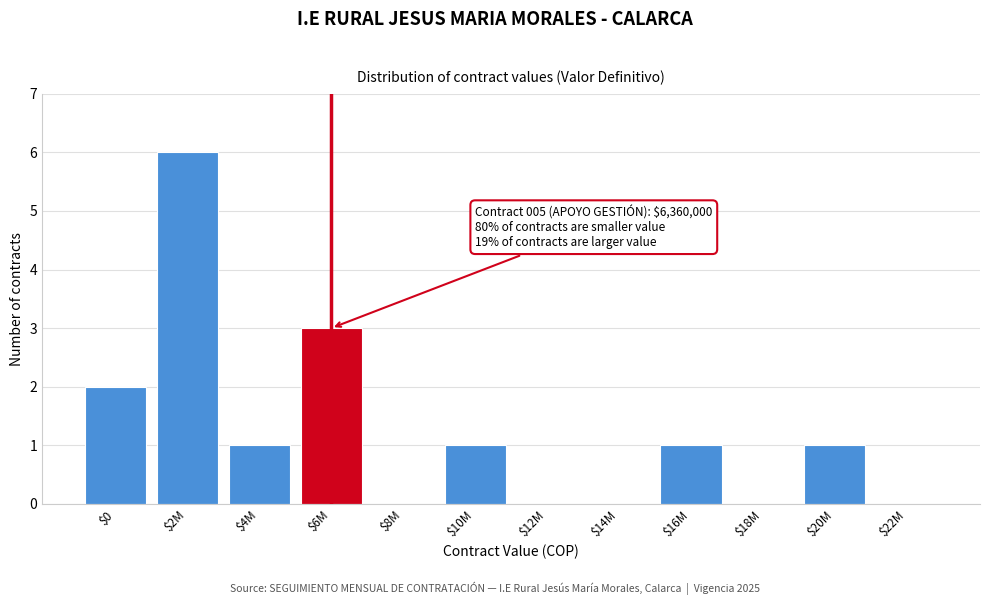

At which category does the chart reach its peak across all series?

$2M